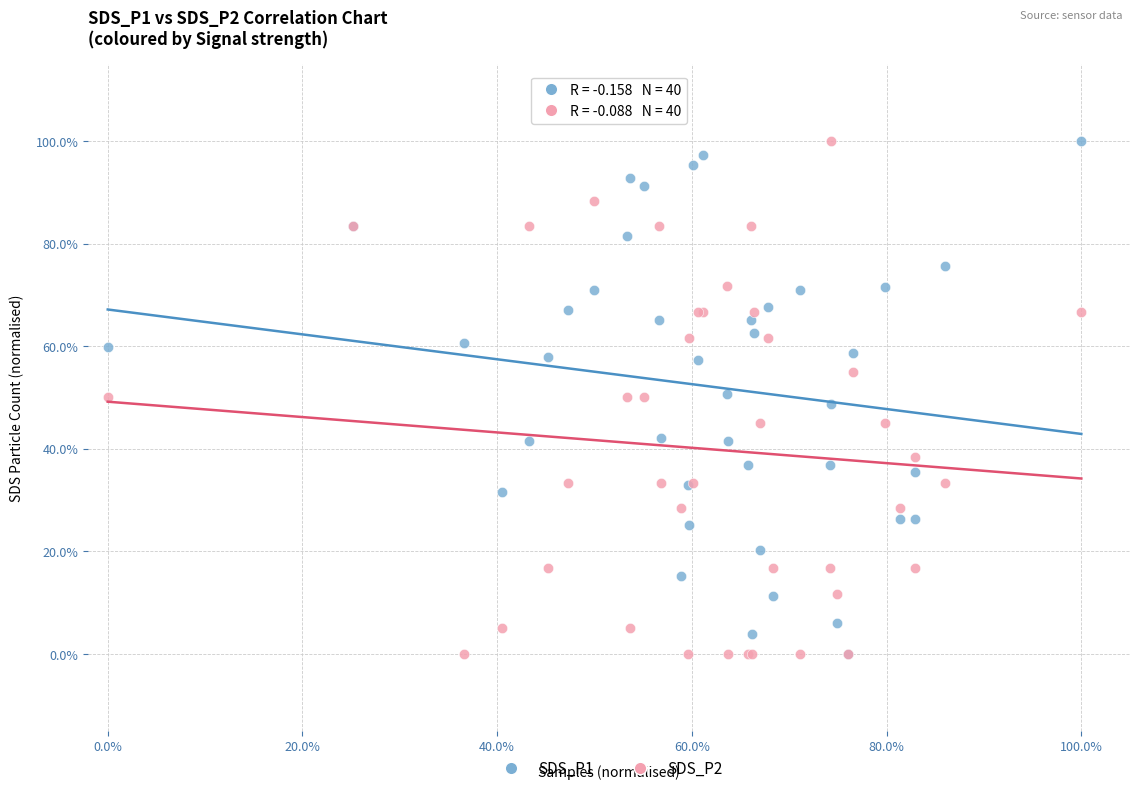

What are all the series names shown in the legend?

SDS_P1, SDS_P2